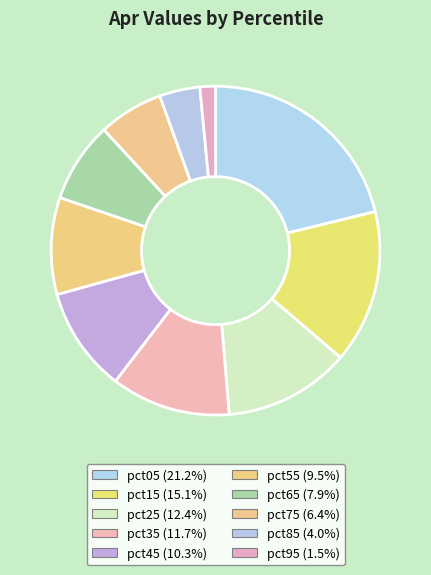

Does any single category account for the majority?

No